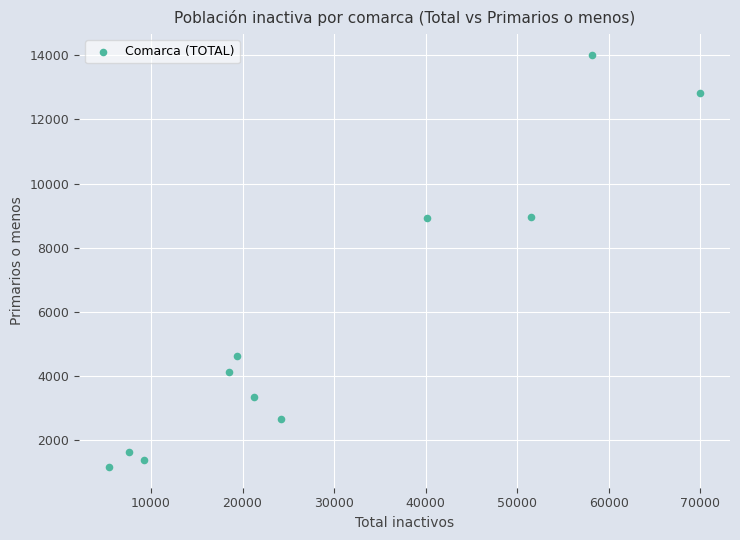

What is the range of Y values (max minus min)?

12874.2